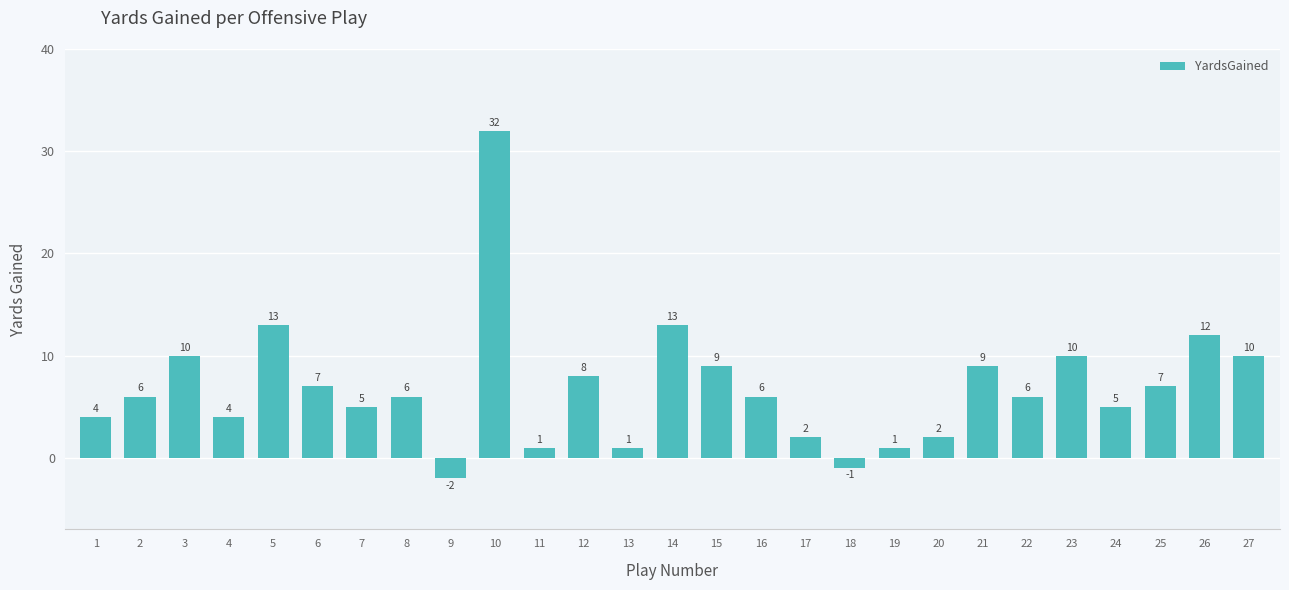

What is the smallest value displayed?

-2